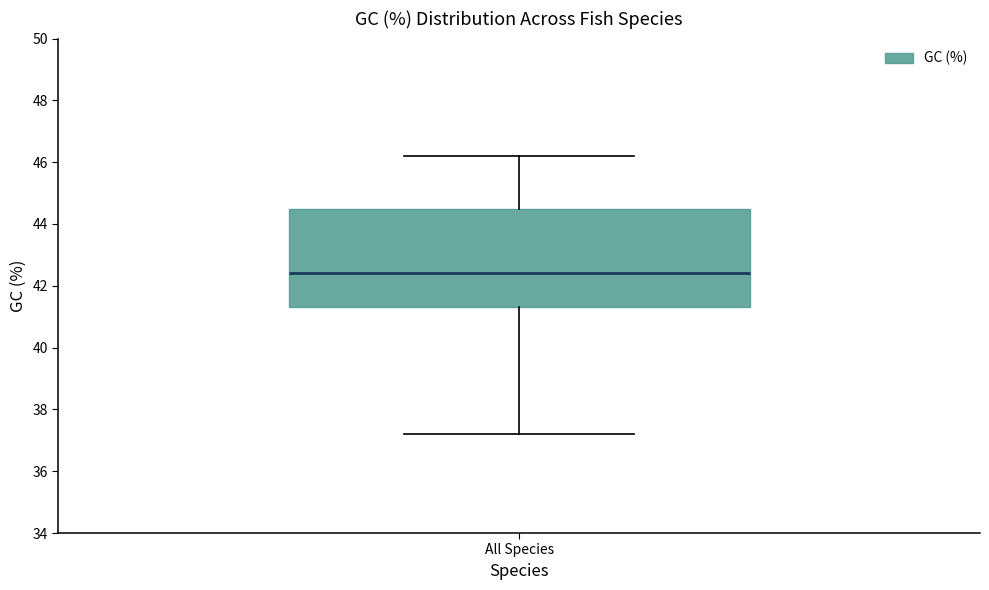

Where is the upper edge of the box for All Species on the y-axis? The values are not printed on the chart, so give them approximately, as read against the axis.

44.6